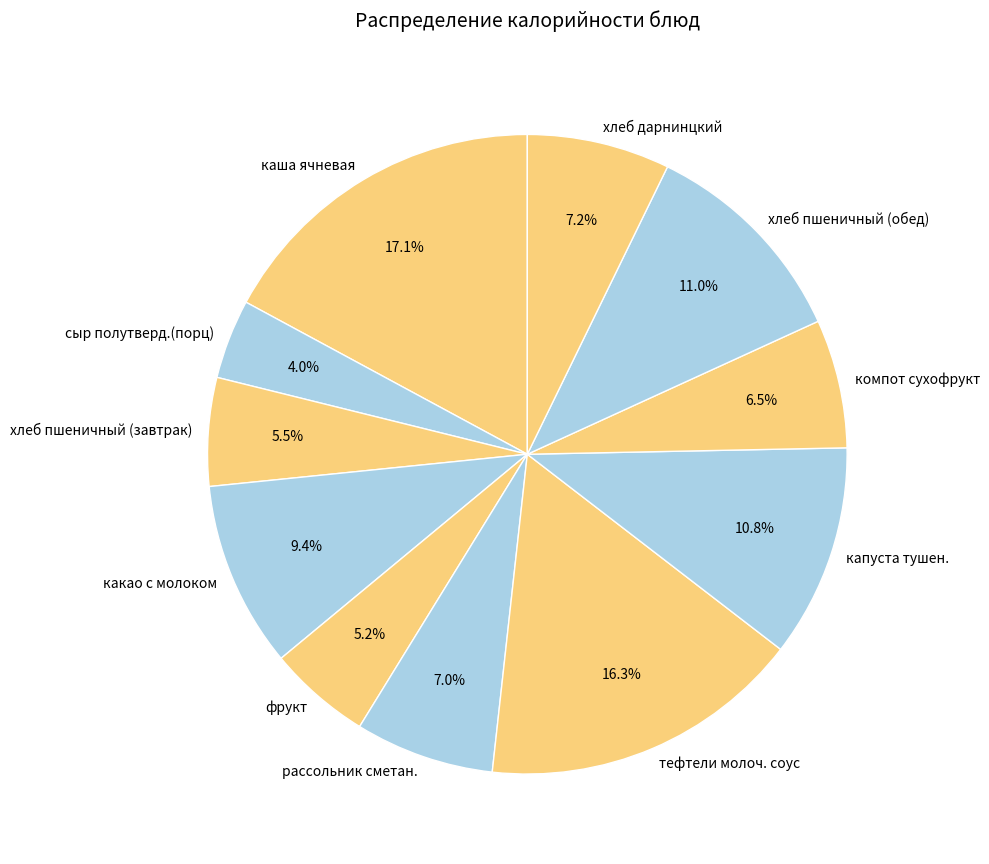

What portion of the pie excludes хлеб пшеничный (обед)?

89.0%